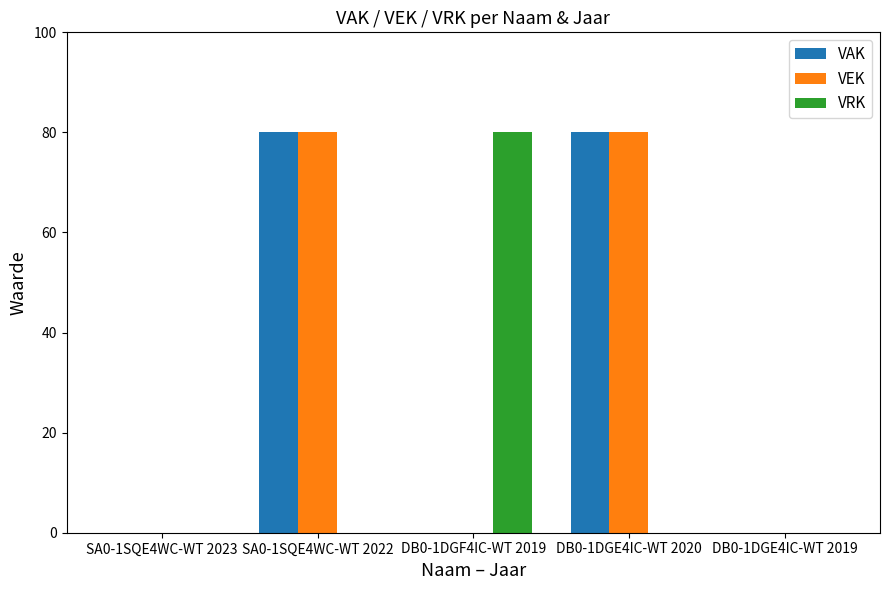

Reading left to right, extract all data points from this chart.

VAK: SA0-1SQE4WC-WT 2023=0	SA0-1SQE4WC-WT 2022=80	DB0-1DGF4IC-WT 2019=0	DB0-1DGE4IC-WT 2020=80	DB0-1DGE4IC-WT 2019=0
VEK: SA0-1SQE4WC-WT 2023=0	SA0-1SQE4WC-WT 2022=80	DB0-1DGF4IC-WT 2019=0	DB0-1DGE4IC-WT 2020=80	DB0-1DGE4IC-WT 2019=0
VRK: SA0-1SQE4WC-WT 2023=0	SA0-1SQE4WC-WT 2022=0	DB0-1DGF4IC-WT 2019=80	DB0-1DGE4IC-WT 2020=0	DB0-1DGE4IC-WT 2019=0